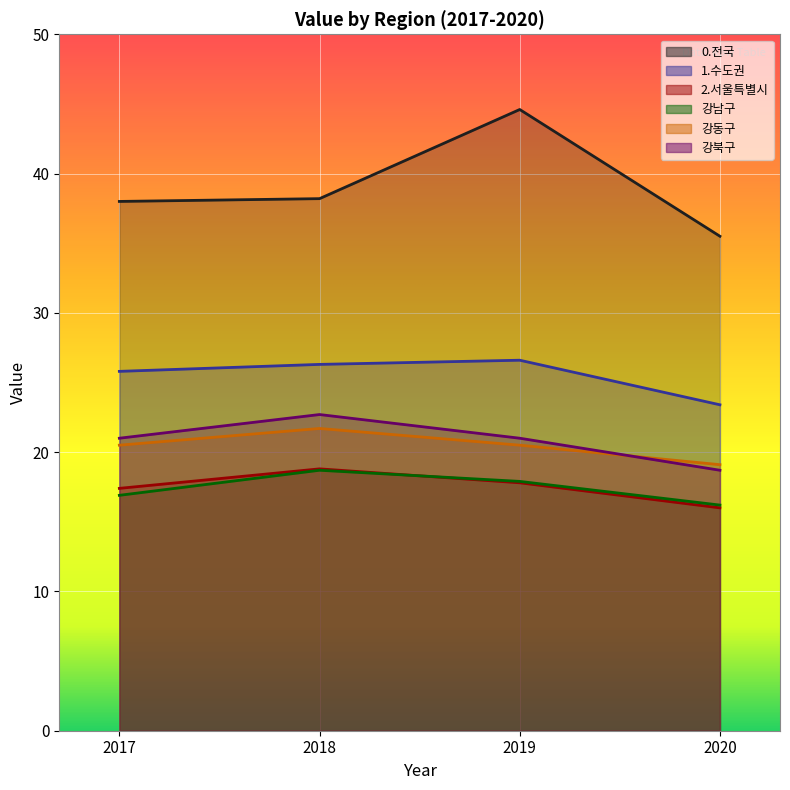

Reading left to right, transcribe all the data shown in this chart.

0.전국: 2017=38.0	2018=38.2	2019=44.6	2020=35.5
1.수도권: 2017=25.8	2018=26.3	2019=26.6	2020=23.4
2.서울특별시: 2017=17.4	2018=18.8	2019=17.8	2020=16.0
강남구: 2017=16.9	2018=18.7	2019=17.9	2020=16.2
강동구: 2017=20.5	2018=21.7	2019=20.5	2020=19.1
강북구: 2017=21.0	2018=22.7	2019=21.0	2020=18.7